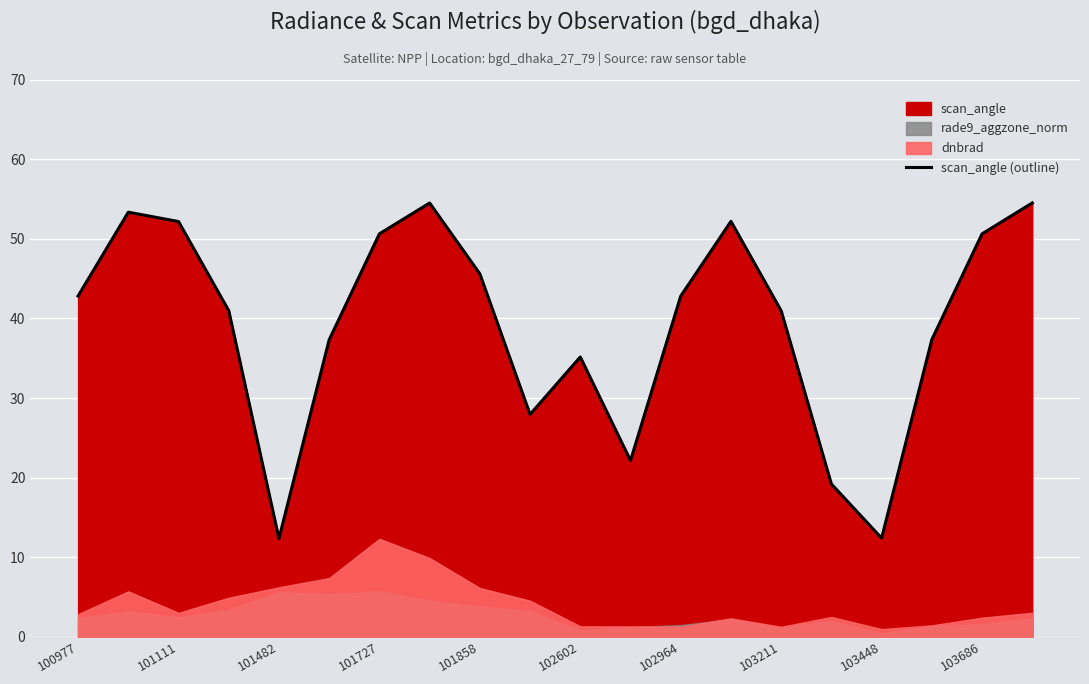

How many interior local peaks (higher than both neighbors) does the data have?

4